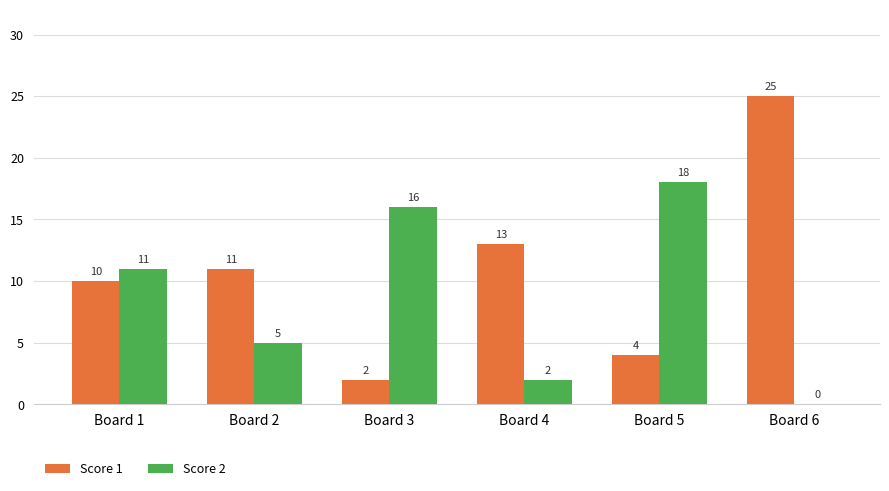

What is the sum of all Score 2 values?

52